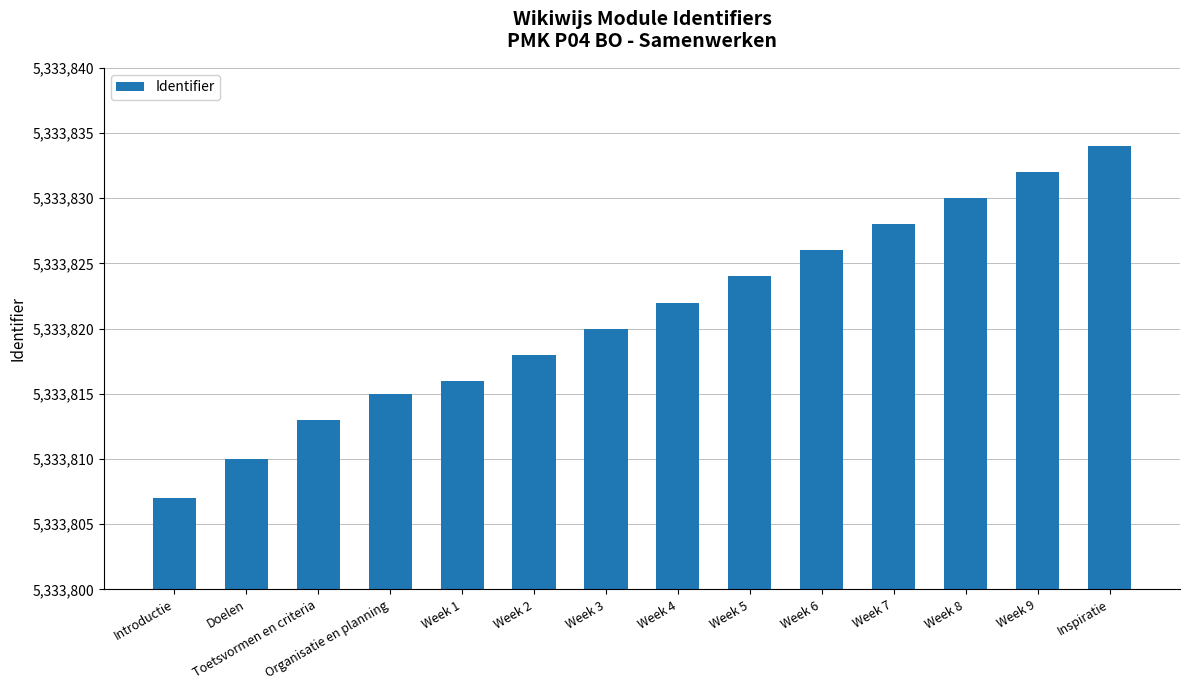

At which category does the chart reach its minimum across all series?

Introductie